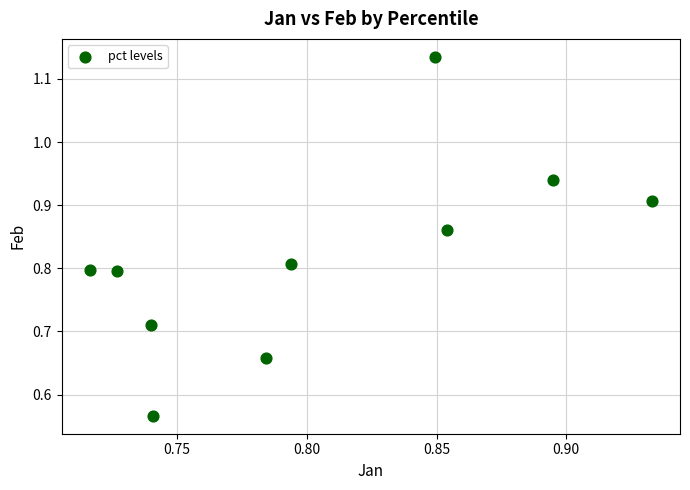

How many data points are displayed?

10